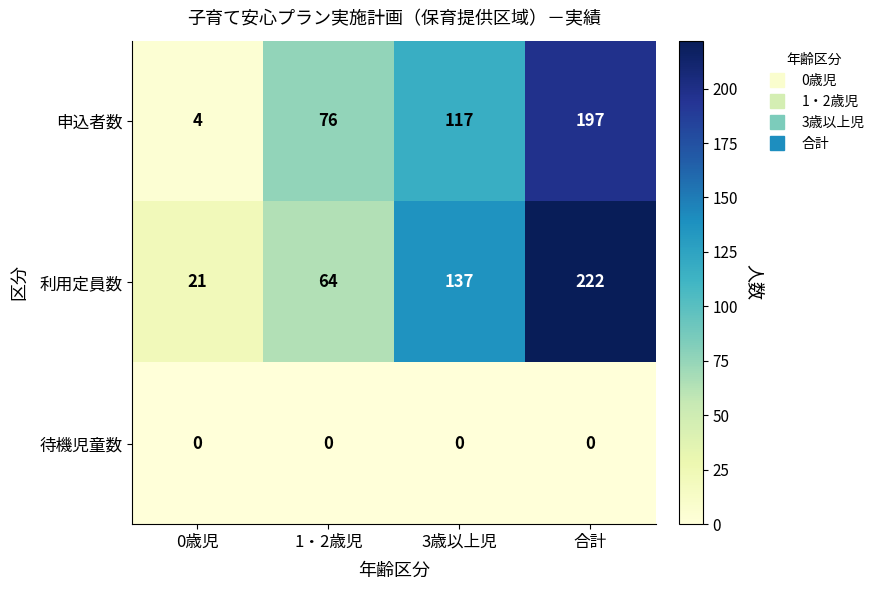

What is the spread (max minus min) of values at 0歳児?

21